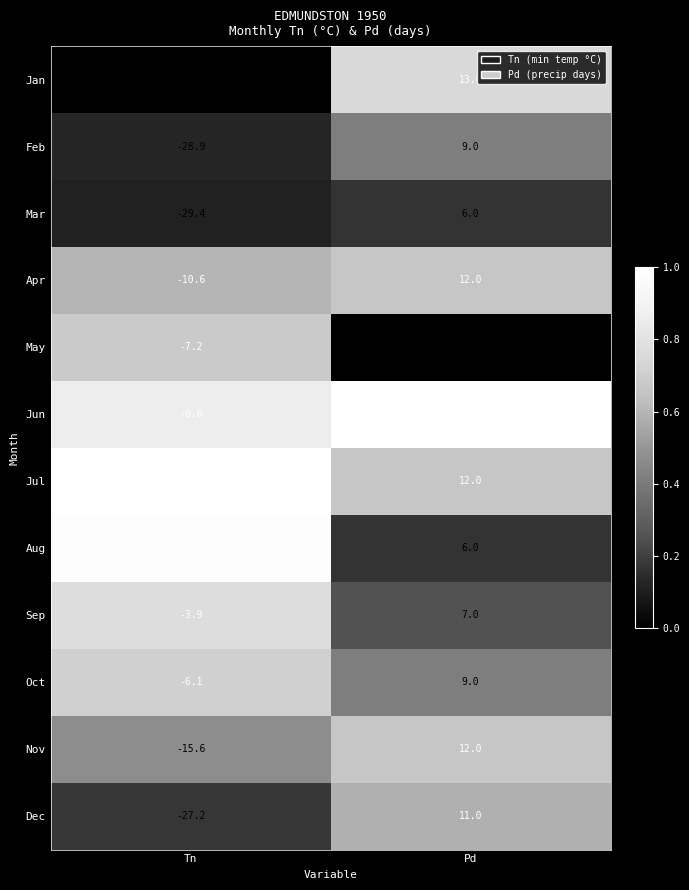

What is the sum of the Mar values at Tn and Pd?

-23.4